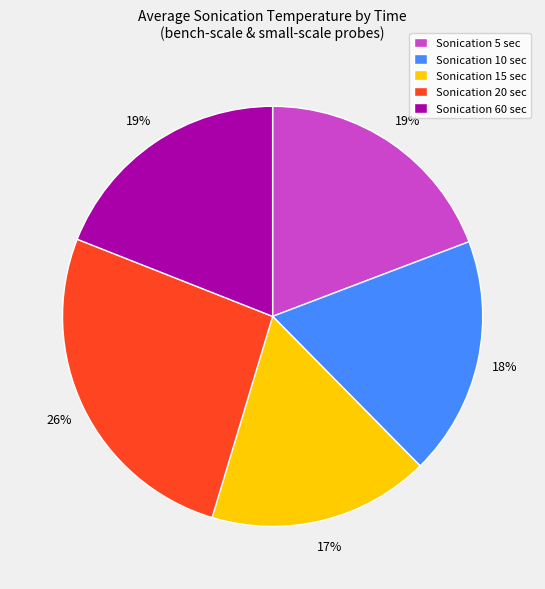

Does any single category account for the majority?

No